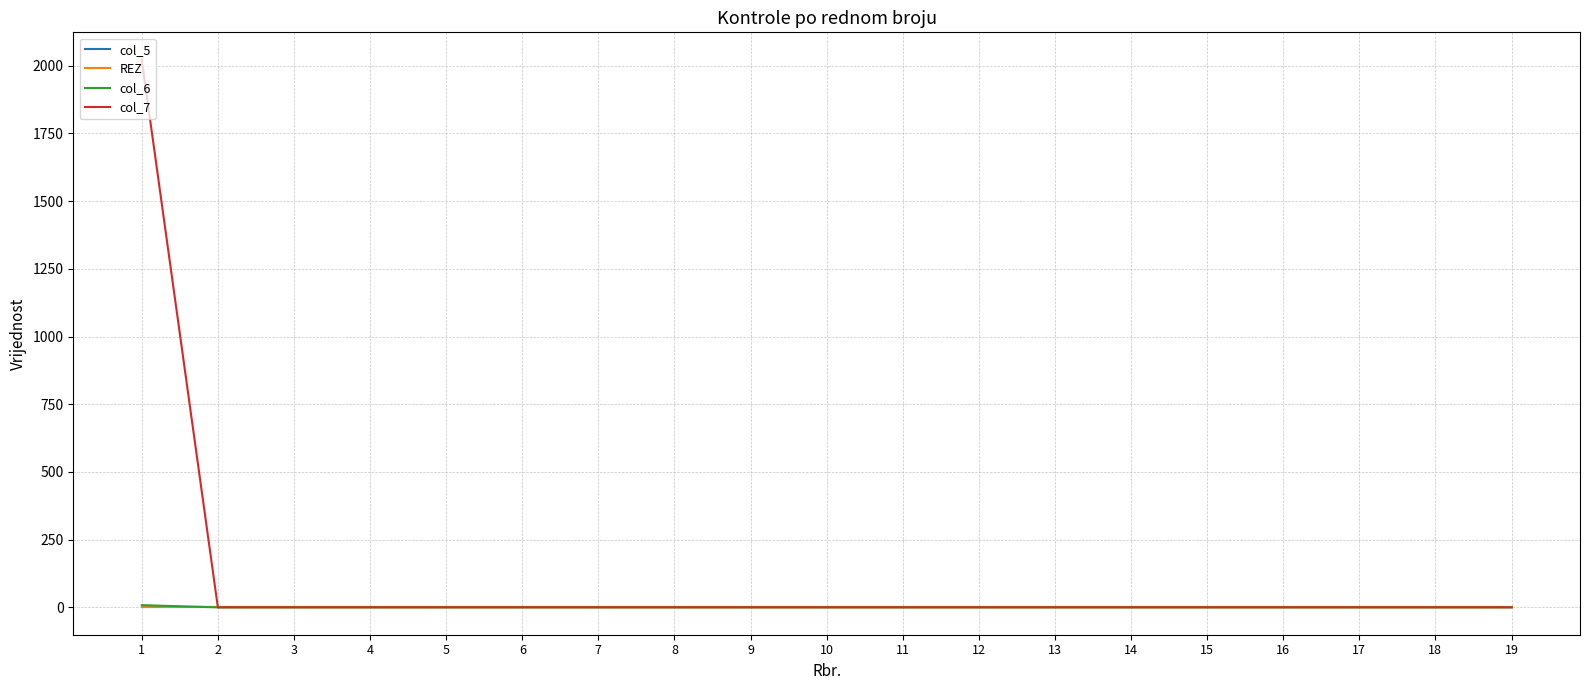

The col_5 series shows 0 at 17. True or false?

True